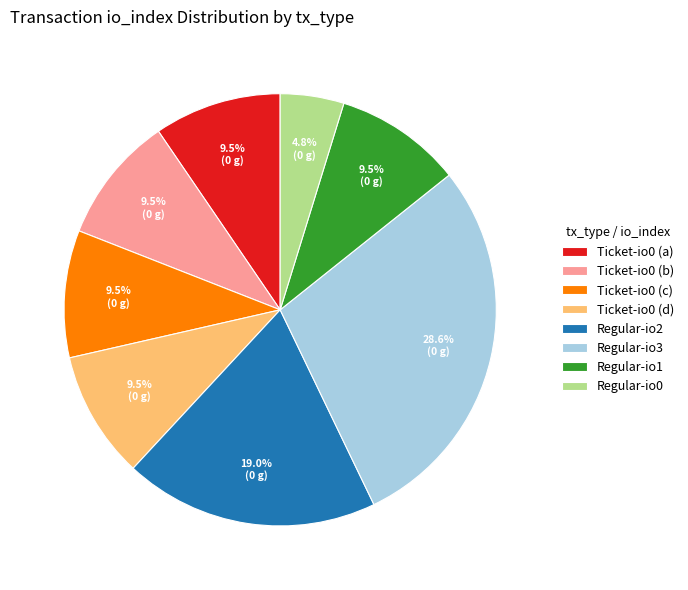

How many segments does this pie chart have?

8